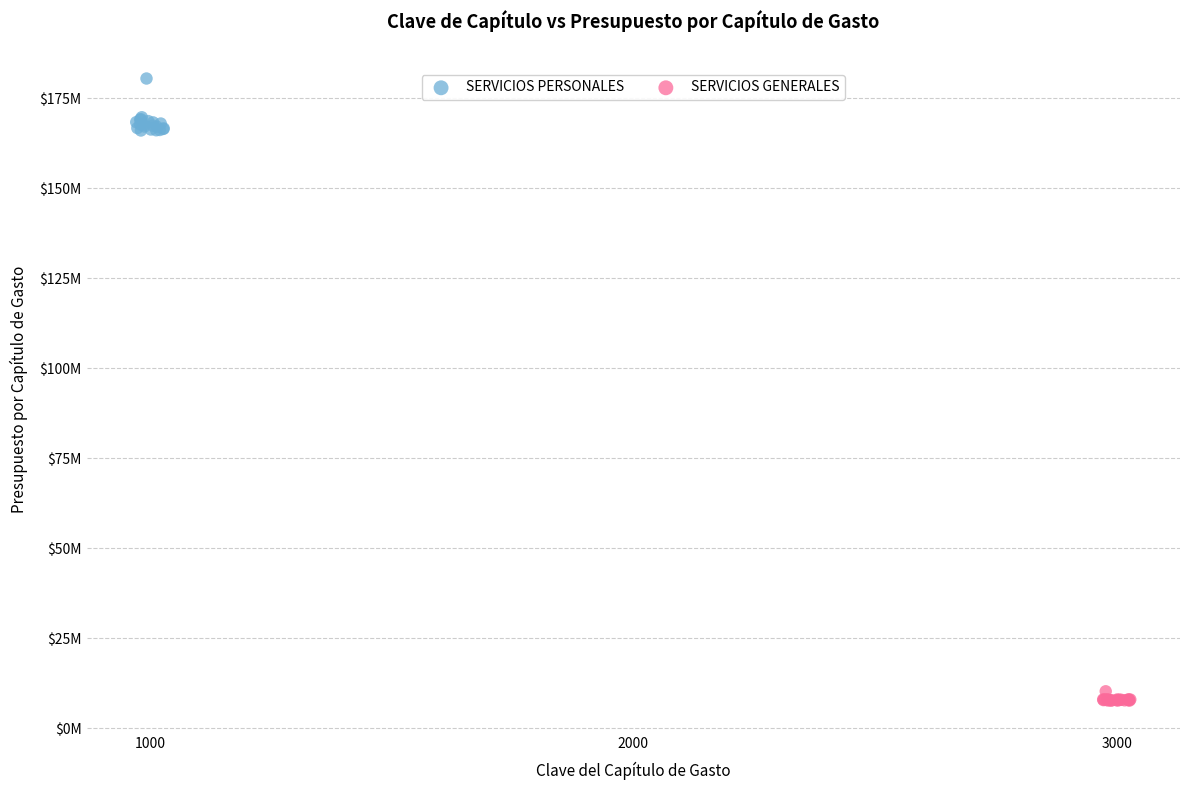

What are all the series names shown in the legend?

SERVICIOS PERSONALES, SERVICIOS GENERALES